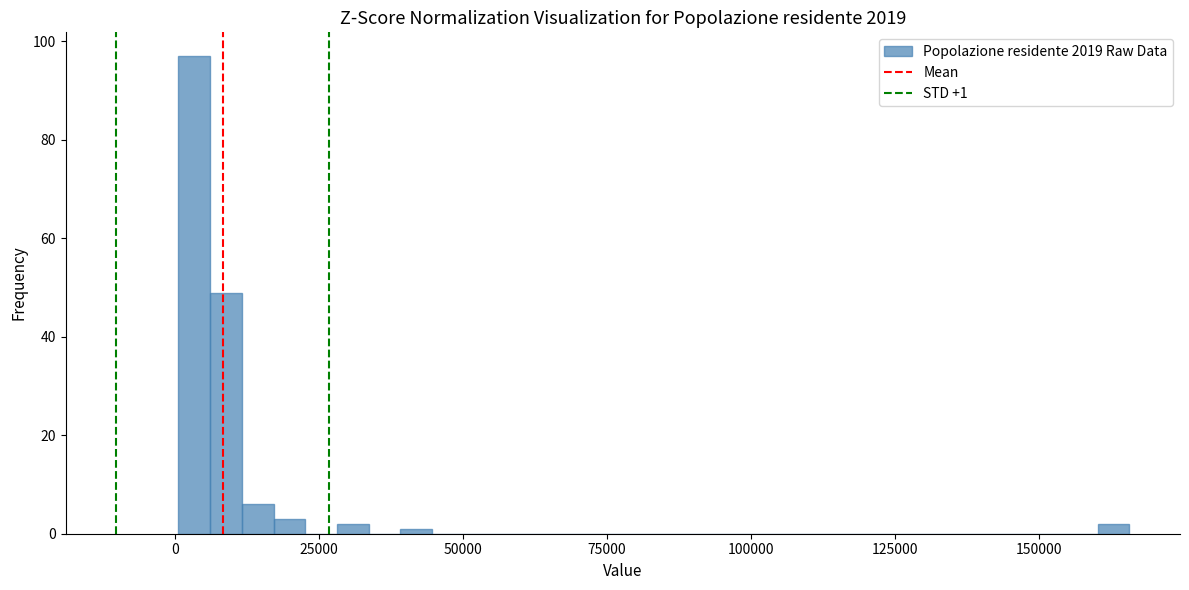

Read against the x-axis, roughly where is the centre of the tallest bar?

5000